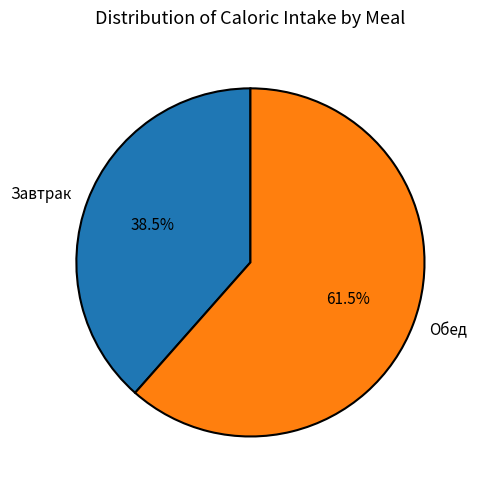

To the nearest percent, what is the average slice percentage?

50%